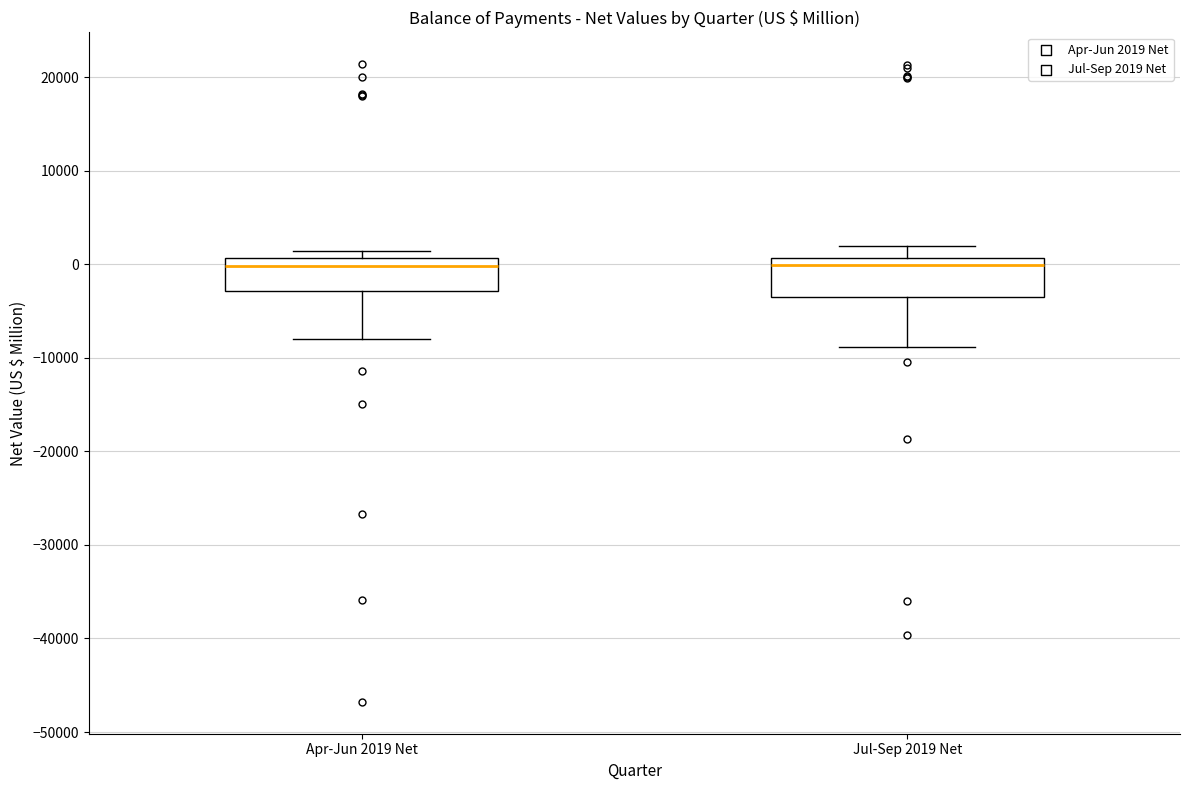

Reading left to right, read every box against the y-axis: the position of its median line, the range the box covers, and the ends of its whiskers. The values are not printed on the chart, so give them approximately, as read against the axis.

Apr-Jun 2019 Net: median 0, box -3000 to 1000, whiskers -8000 to 1000 (just above the box's upper edge)
Jul-Sep 2019 Net: median 0, box -4000 to 1000, whiskers -9000 to 2000